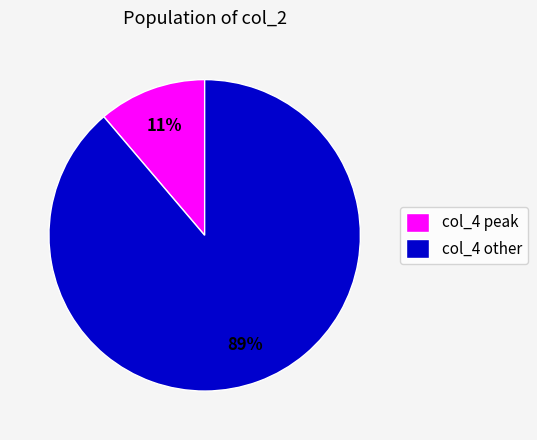

Is the sum of col_4 peak and col_4 other greater than half?

Yes